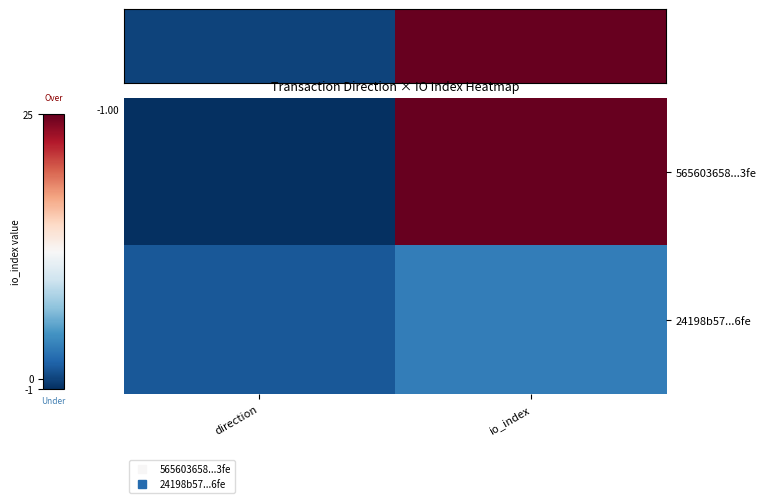

Which series has the widest spread of values?

565603658...3fe